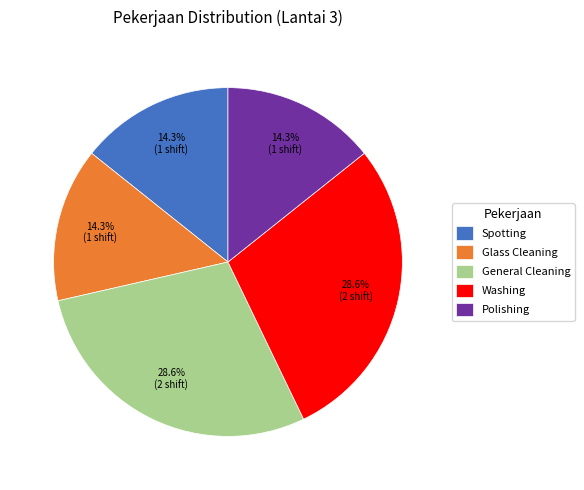

True or false: Glass Cleaning accounts for 14% of the total.

True